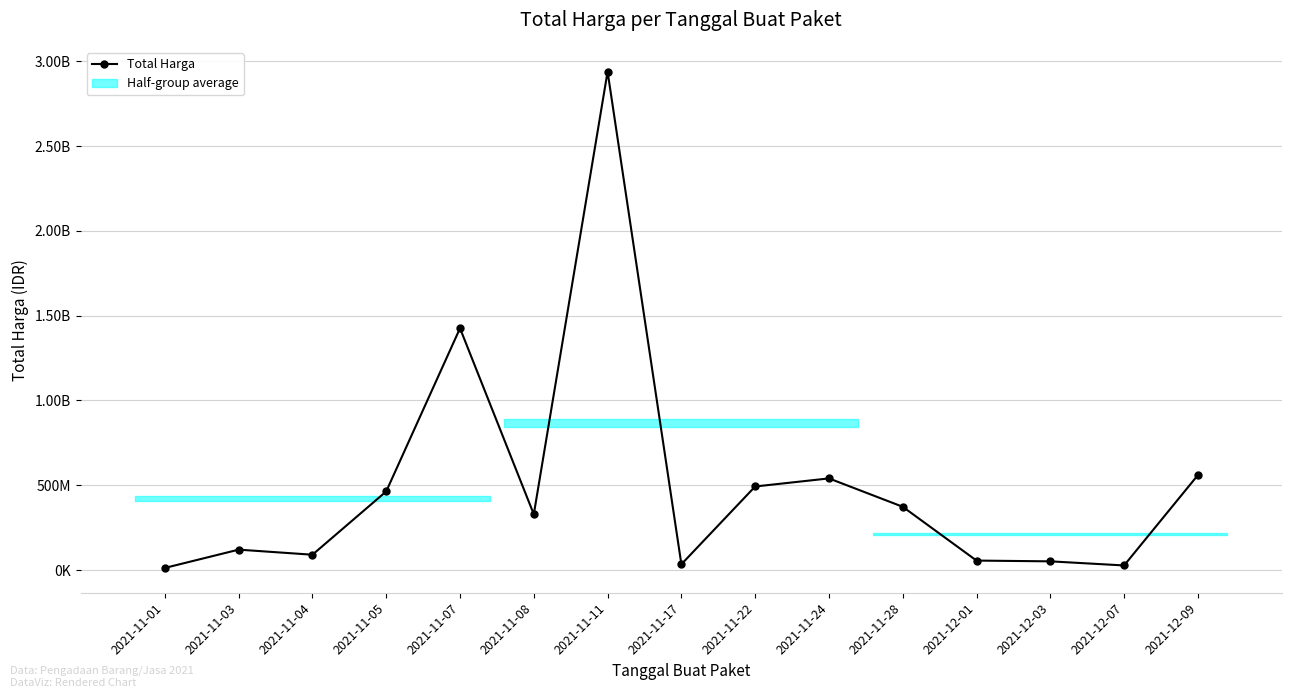

The value at 2021-11-01 is 12787500. True or false?

True